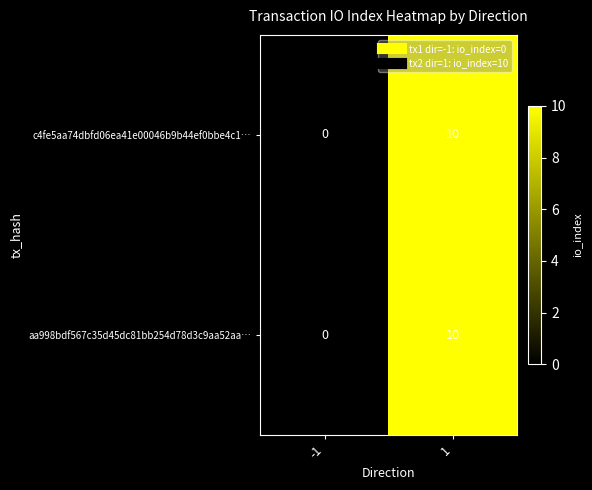

What is the sum of all aa998bdf567c35d45dc81bb254d78d3c9aa52aa… values?

10